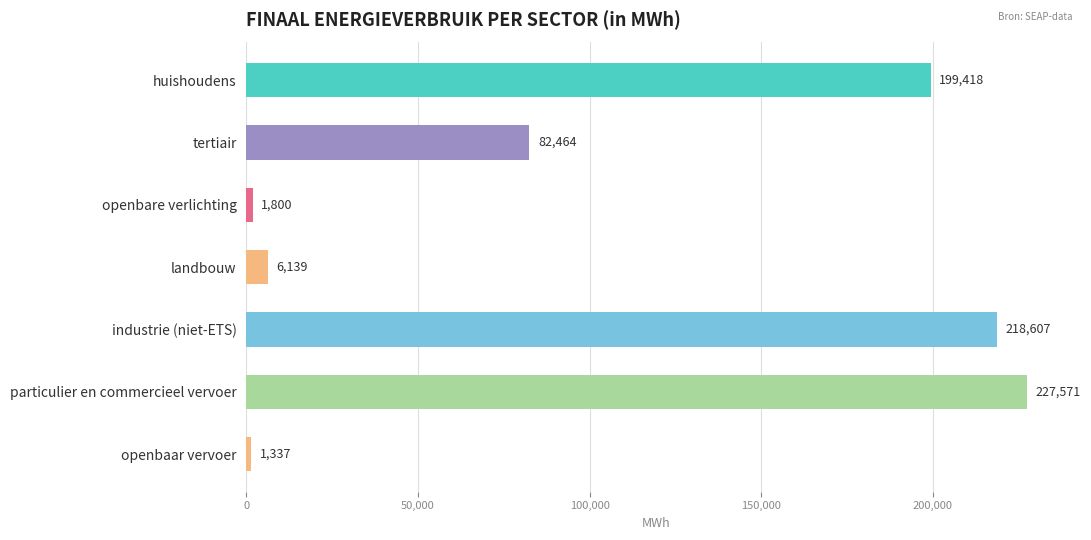

What is the label of the 4th bar from the bottom?

landbouw